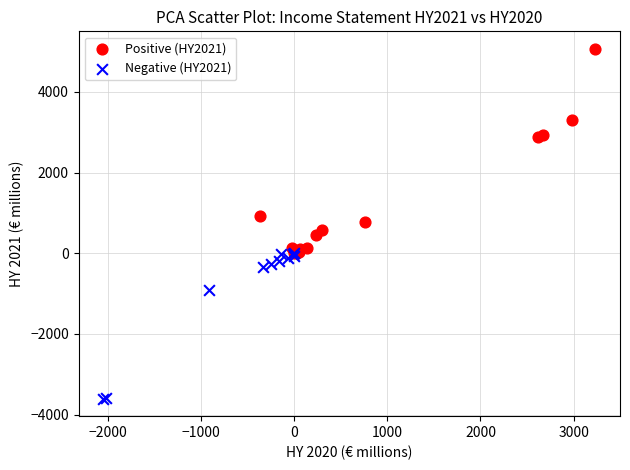

Which series reaches the minimum Y coordinate?

Negative (HY2021)